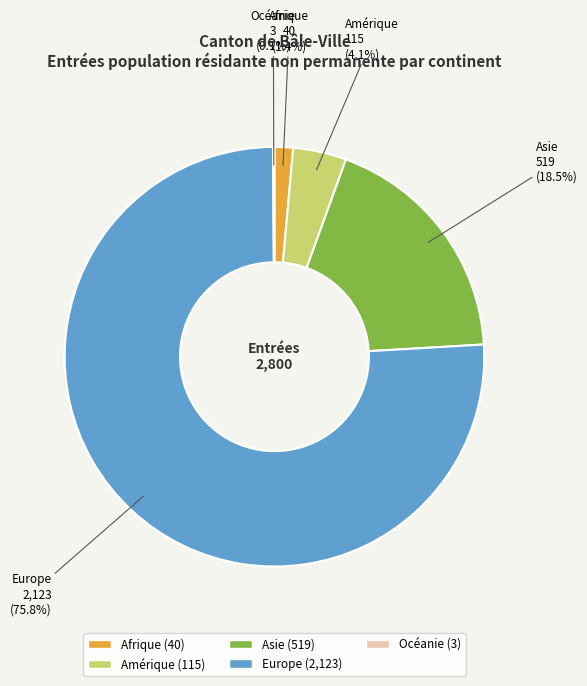

Which category has the biggest portion of the pie?

Europe